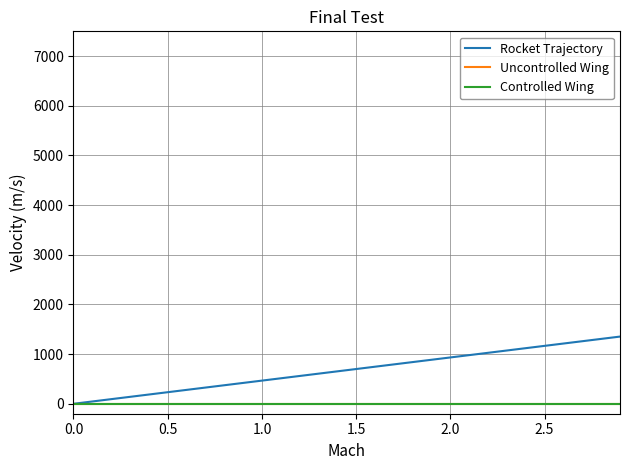

Is this an area chart (filled region under the line)?

No